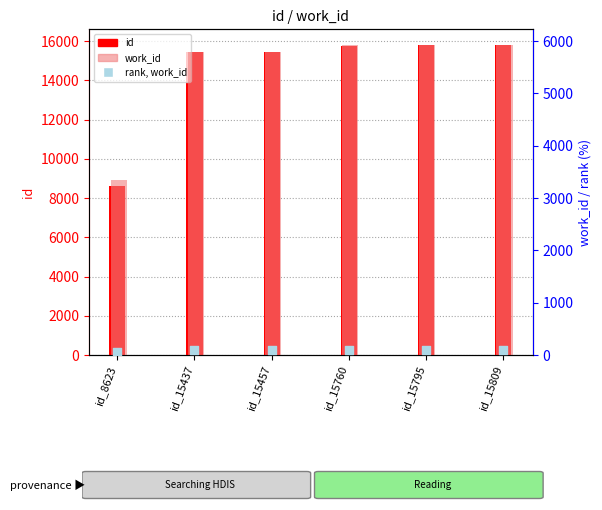

At how many categories does at least one series exceed 10192?

5